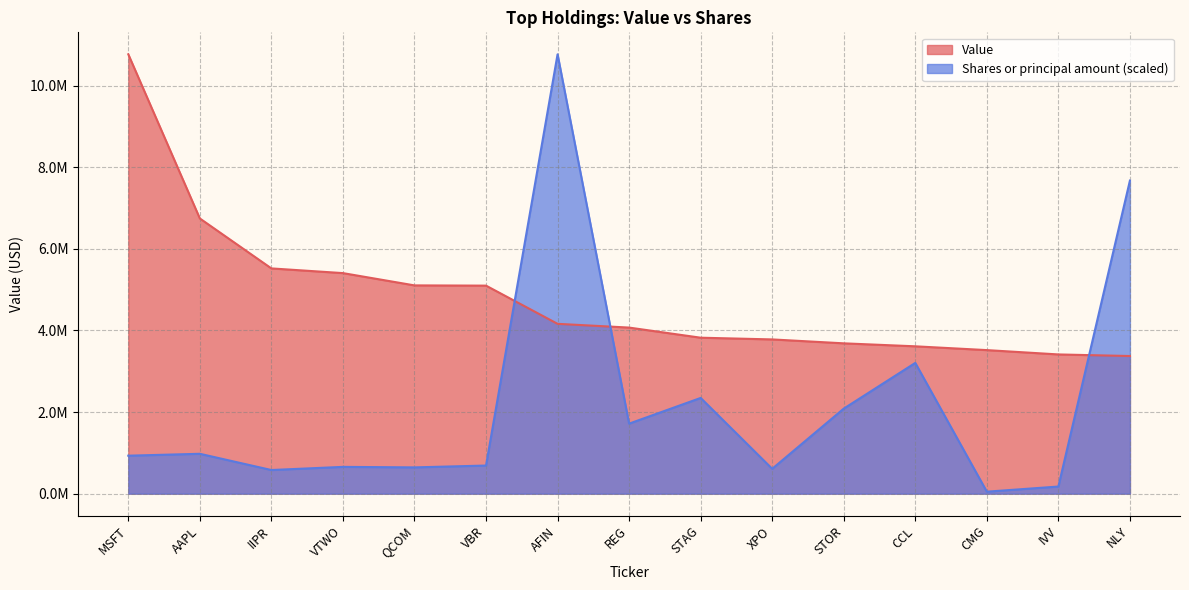

Between QCOM and CCL, which series saw the biggest shift?

Shares or principal amount (scaled)